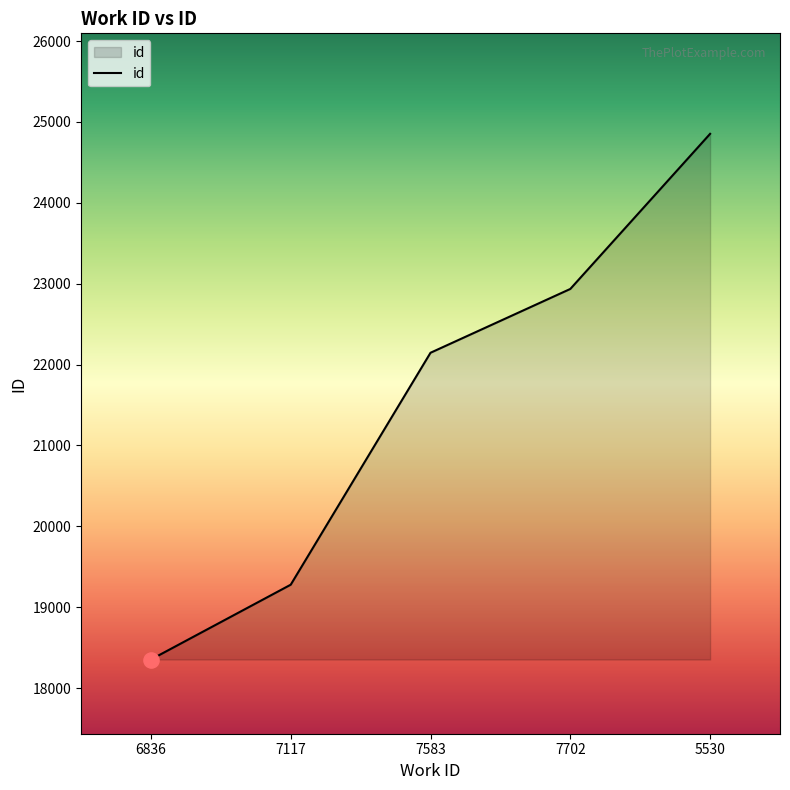

Approximately how many times larger is the value at 5530 compared to 6836?

1.4